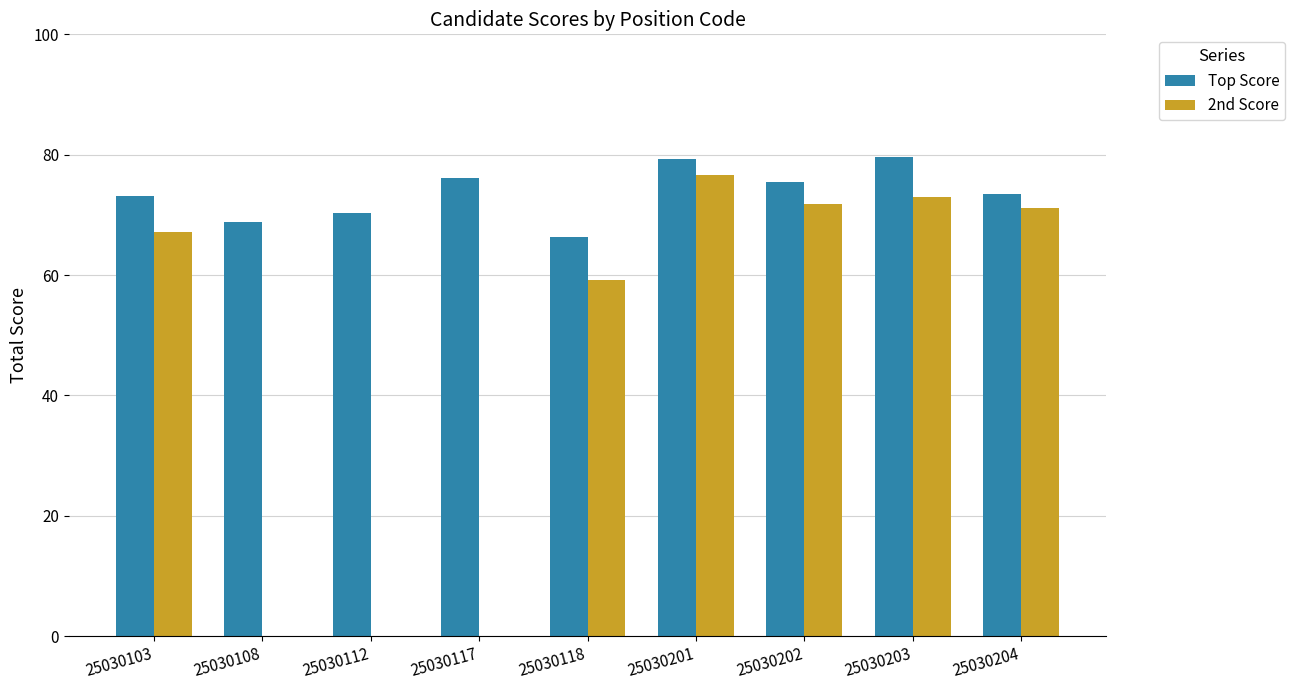

Which series has the widest spread of values?

2nd Score